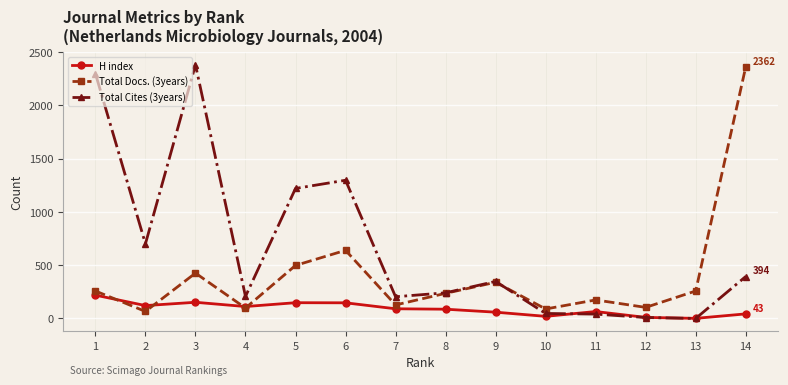

Is the value of Total Cites (3years) at 4 greater than the value of H index at 14?

Yes